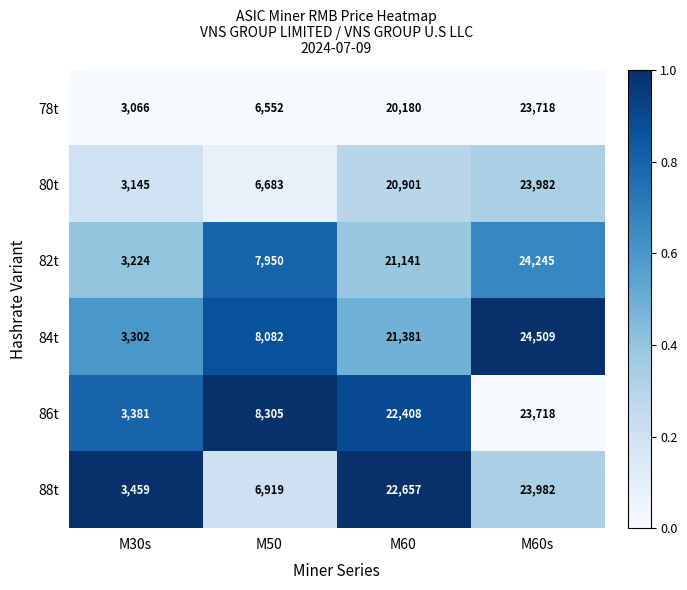

At which label is 84t closest to 13905?

M50